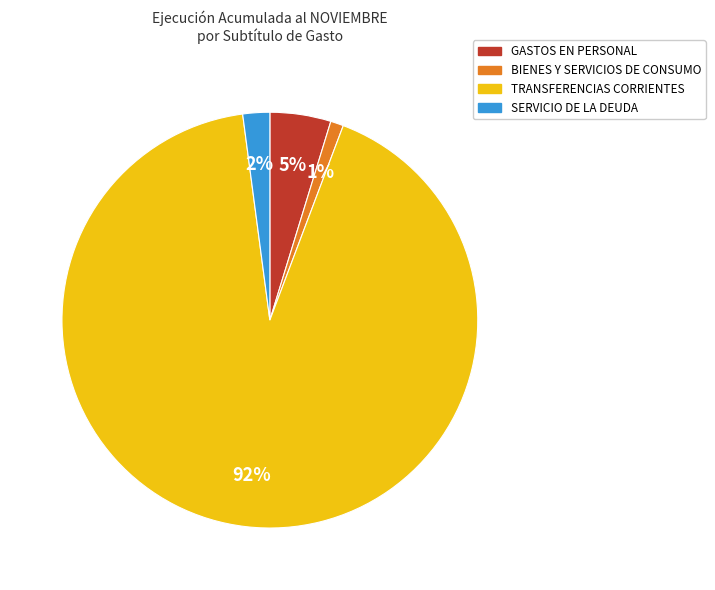

Between GASTOS EN PERSONAL and BIENES Y SERVICIOS DE CONSUMO, which is larger?

GASTOS EN PERSONAL